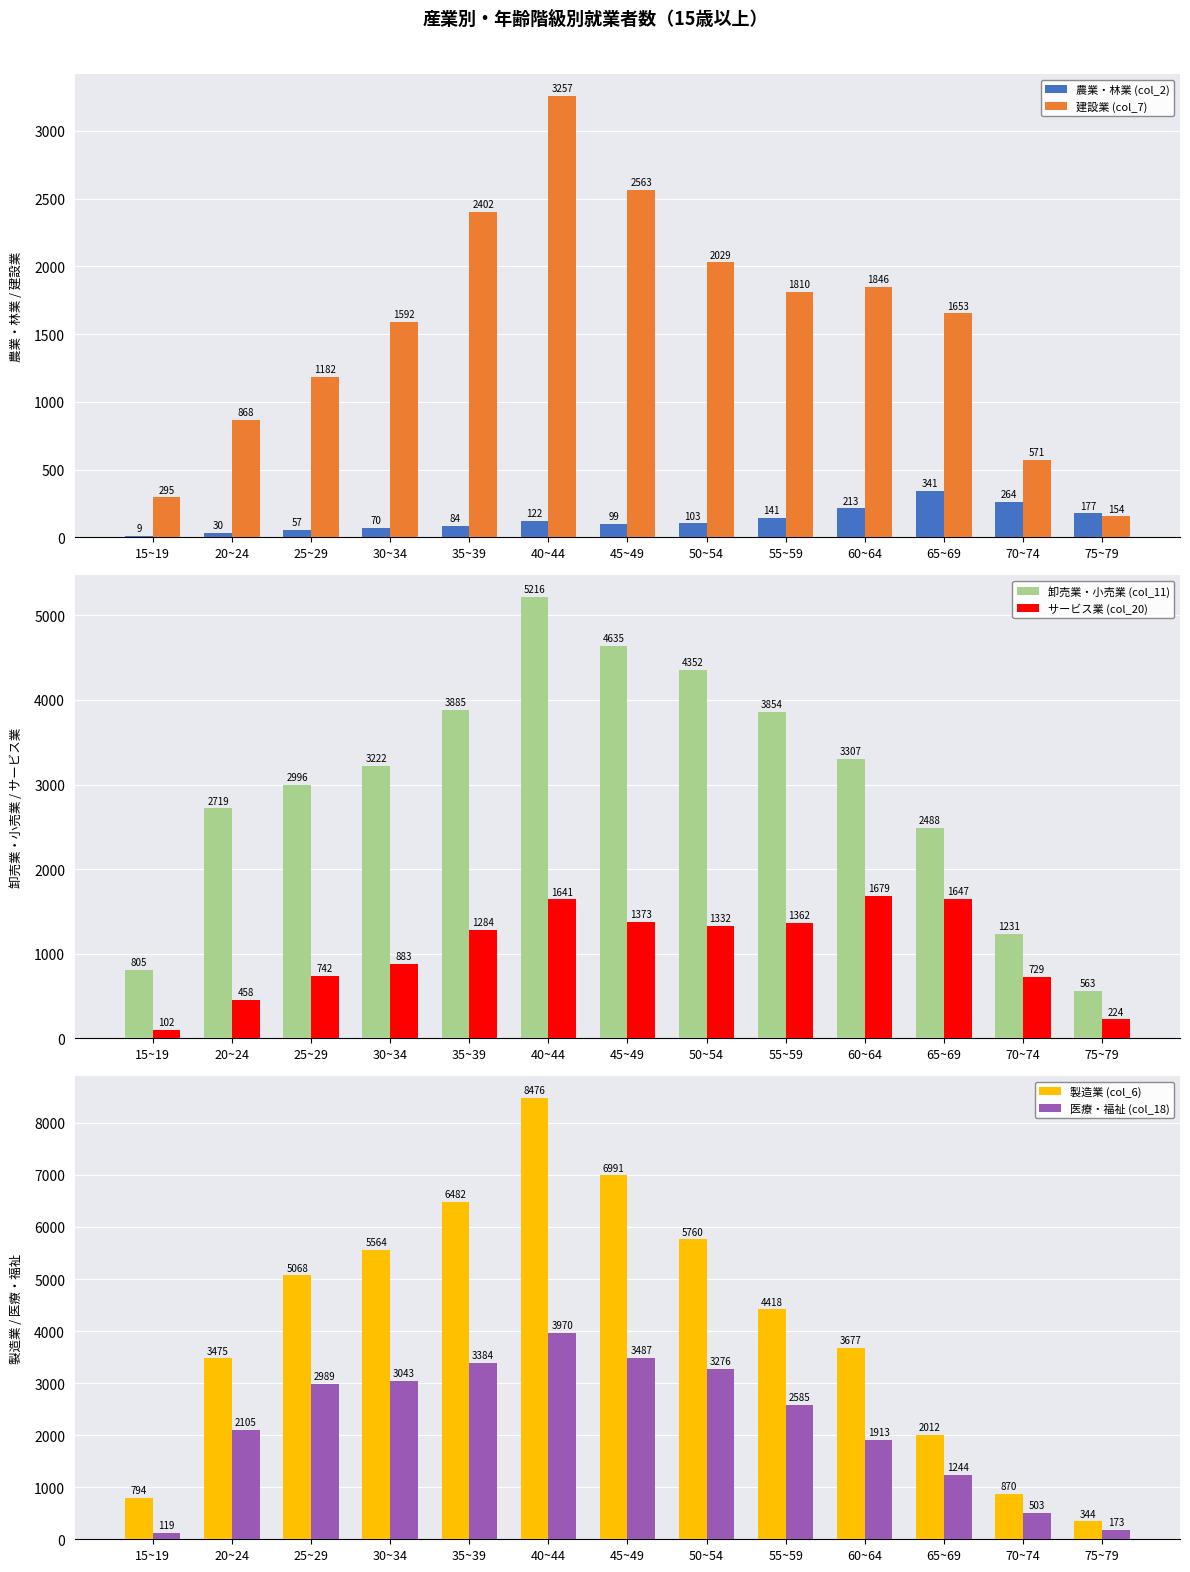

At how many categories does at least one series exceed 4960?

6